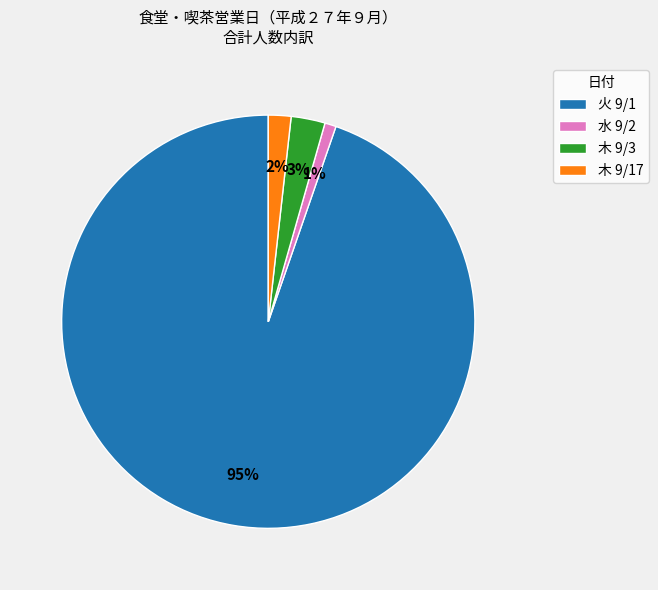

What is the largest slice in the pie chart?

火 9/1